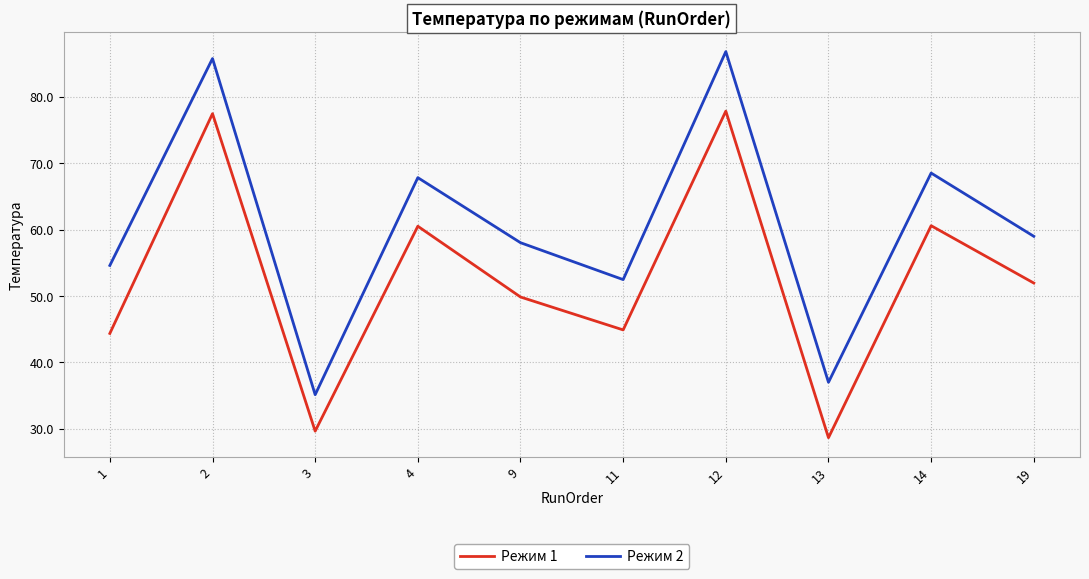

Rank the categories by Режим 2 value from highest to lowest.

12, 2, 14, 4, 19, 9, 1, 11, 13, 3